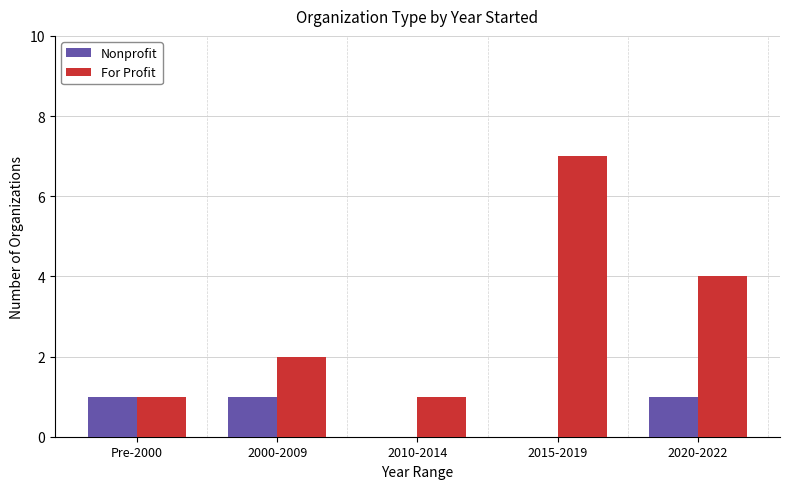

Is it true that For Profit equals 3 at 2020-2022?

False